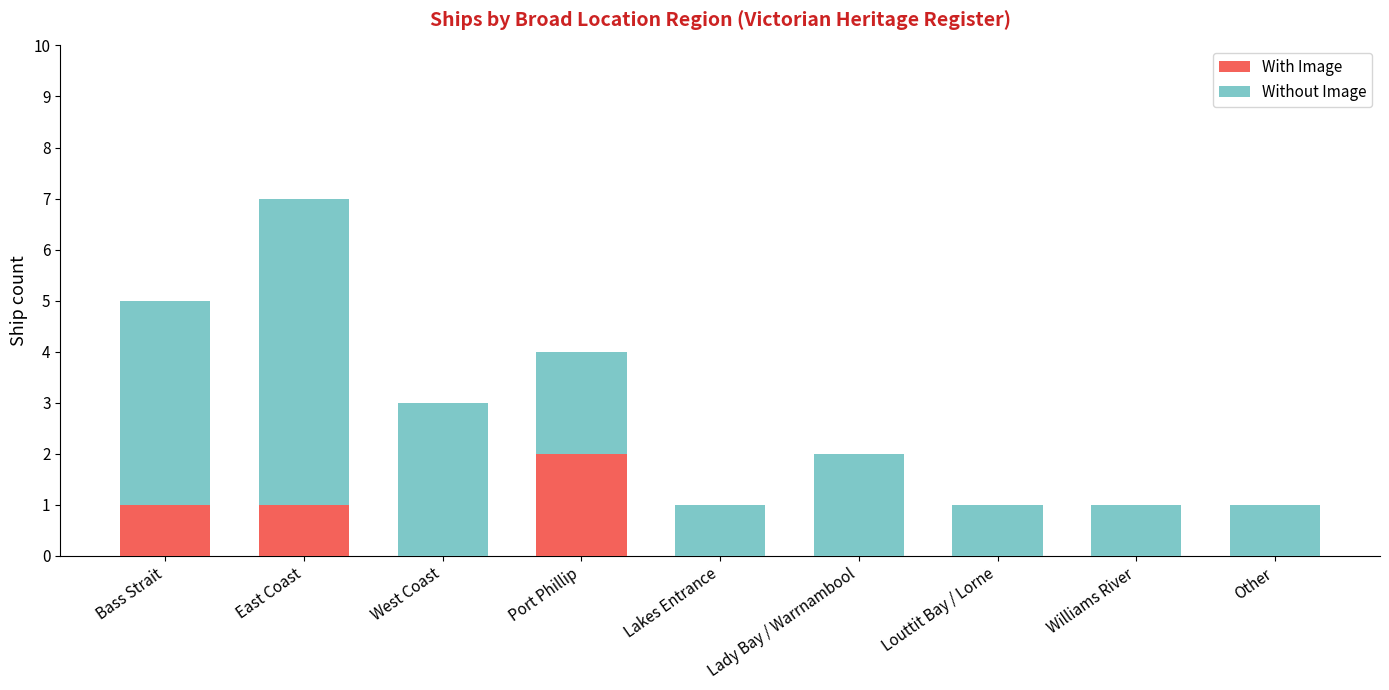

What is the sum of all With Image values?

4